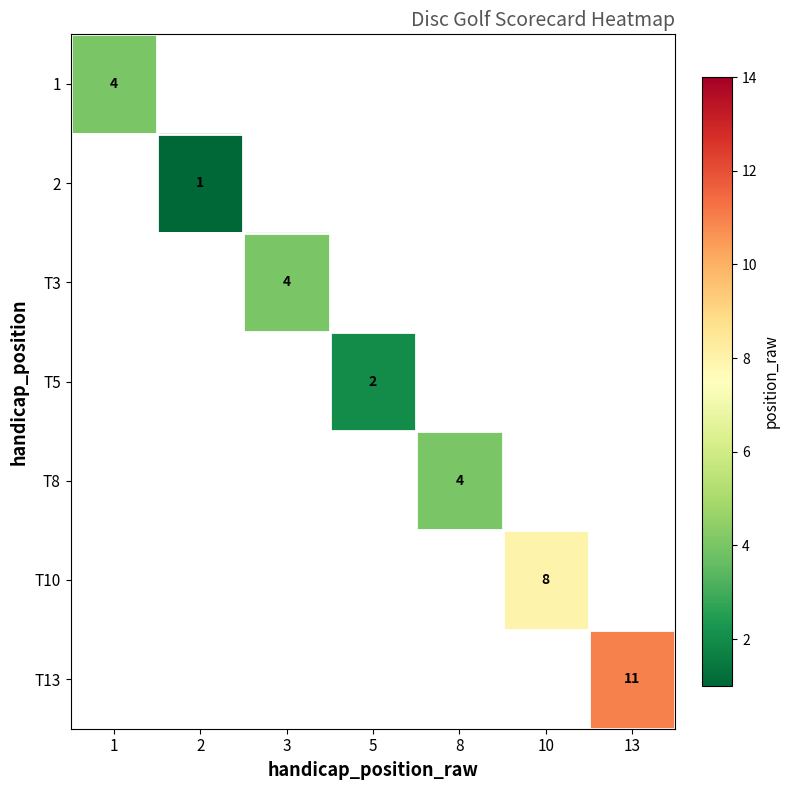

Count the number of data series in this chart.

7